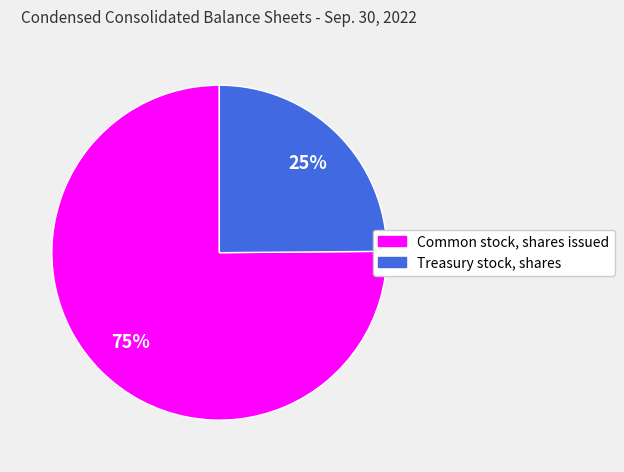

Does Treasury stock, shares account for over 50% of the chart?

No